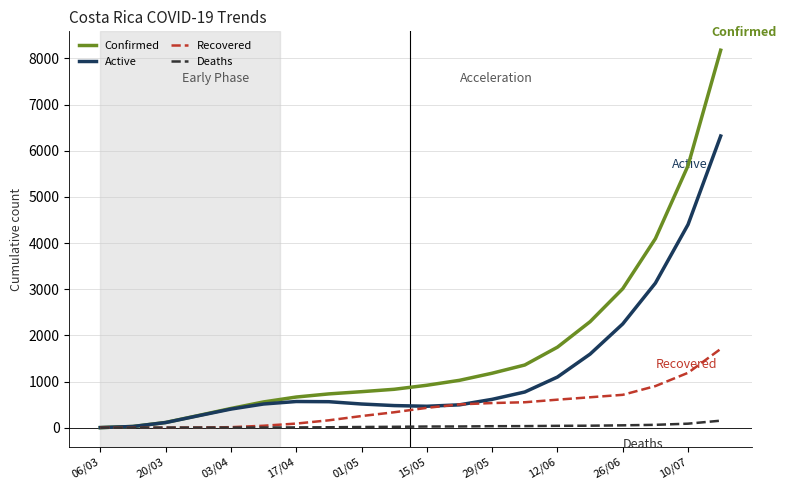

List the series in order of their overall mean, lowest first.

Deaths, Recovered, Active, Confirmed